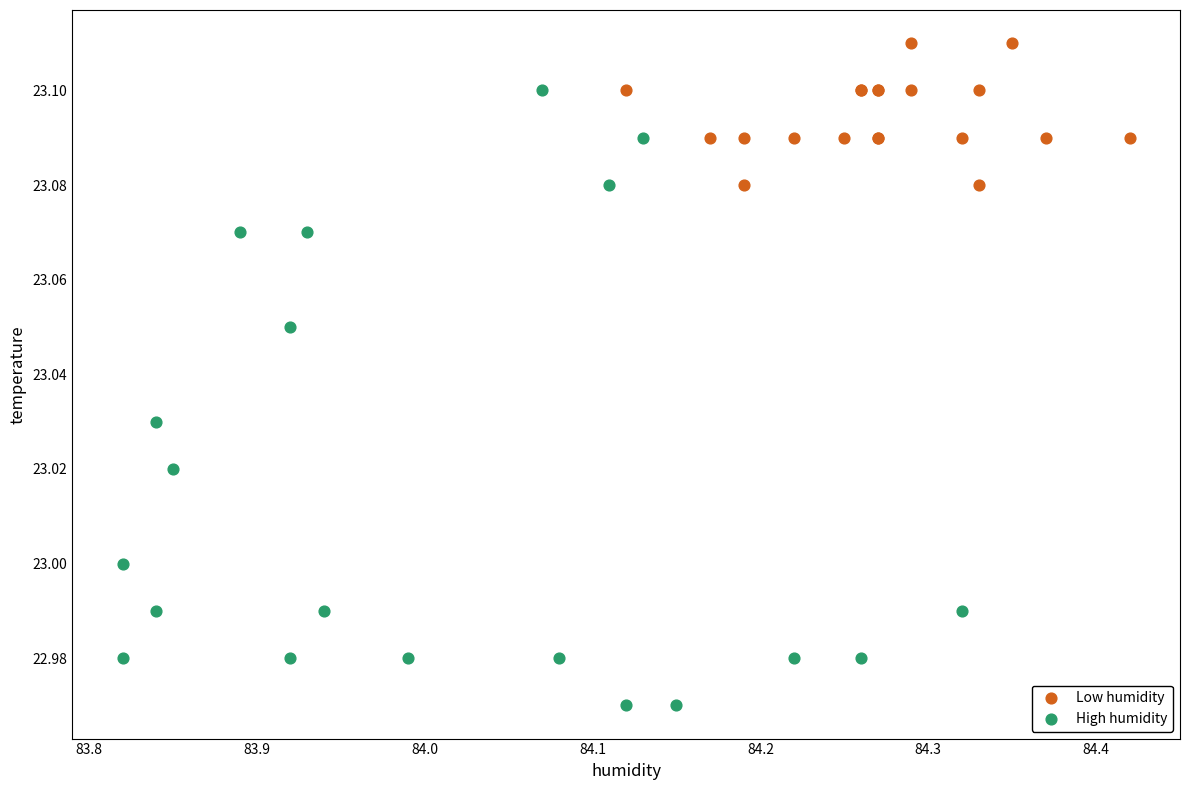

Which series contains the highest Y value?

Low humidity